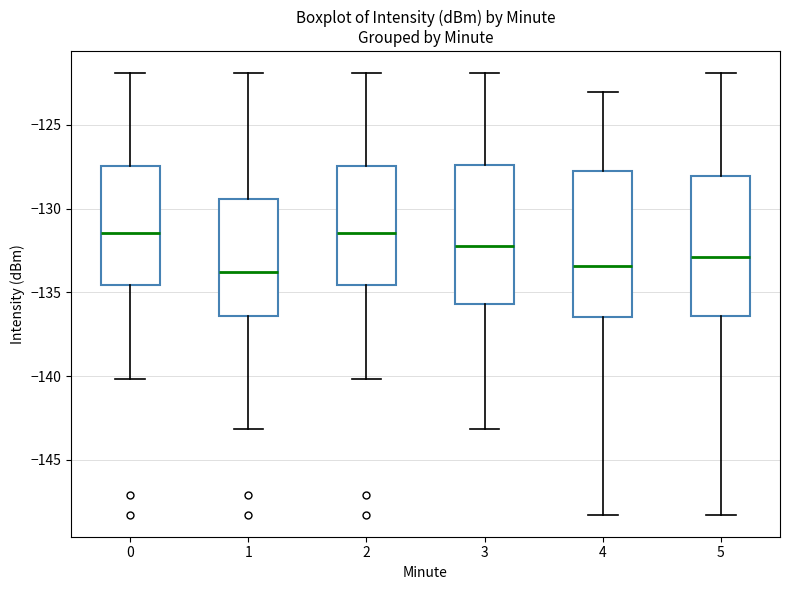

Where is the upper edge of the box at x = 3 on the y-axis? The values are not printed on the chart, so give them approximately, as read against the axis.

-127.5